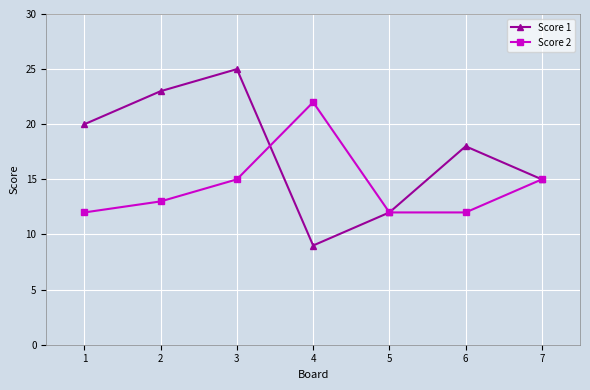

How many interior local peaks does the Score 2 series have?

1